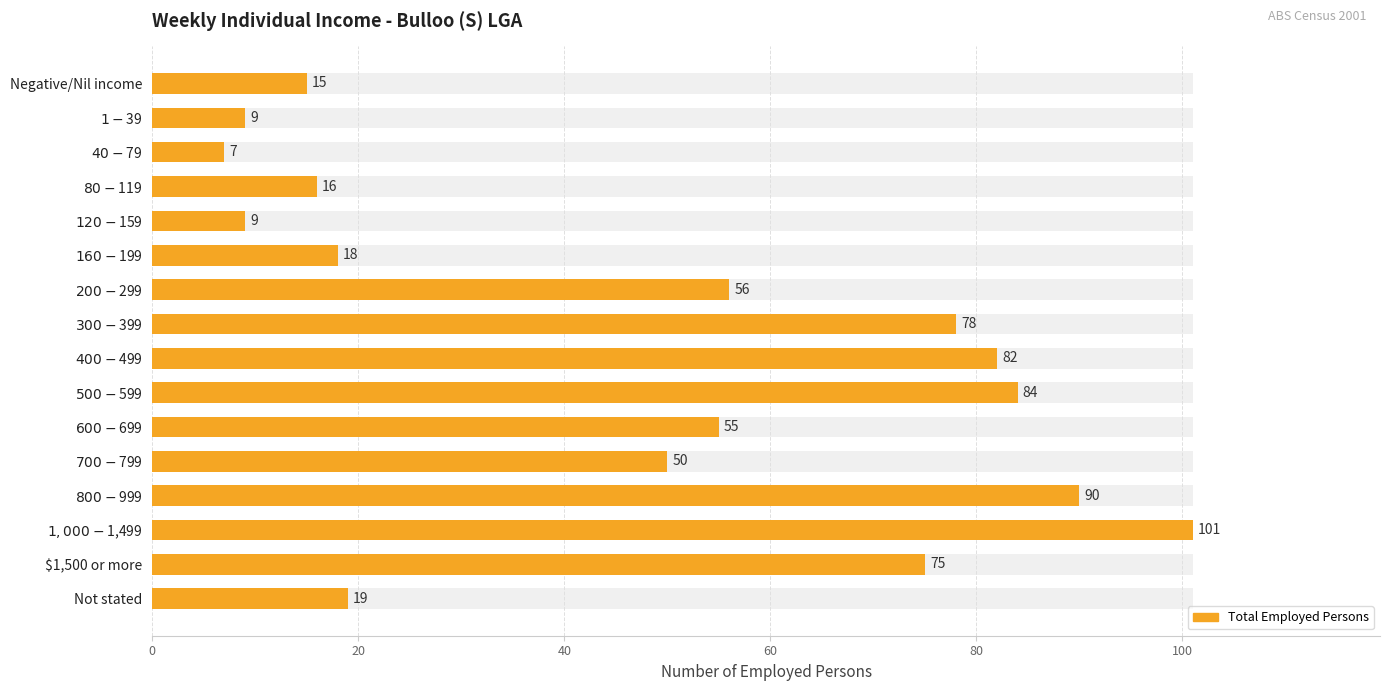

Which has a higher value, $600-$699 or $700-$799?

$600-$699